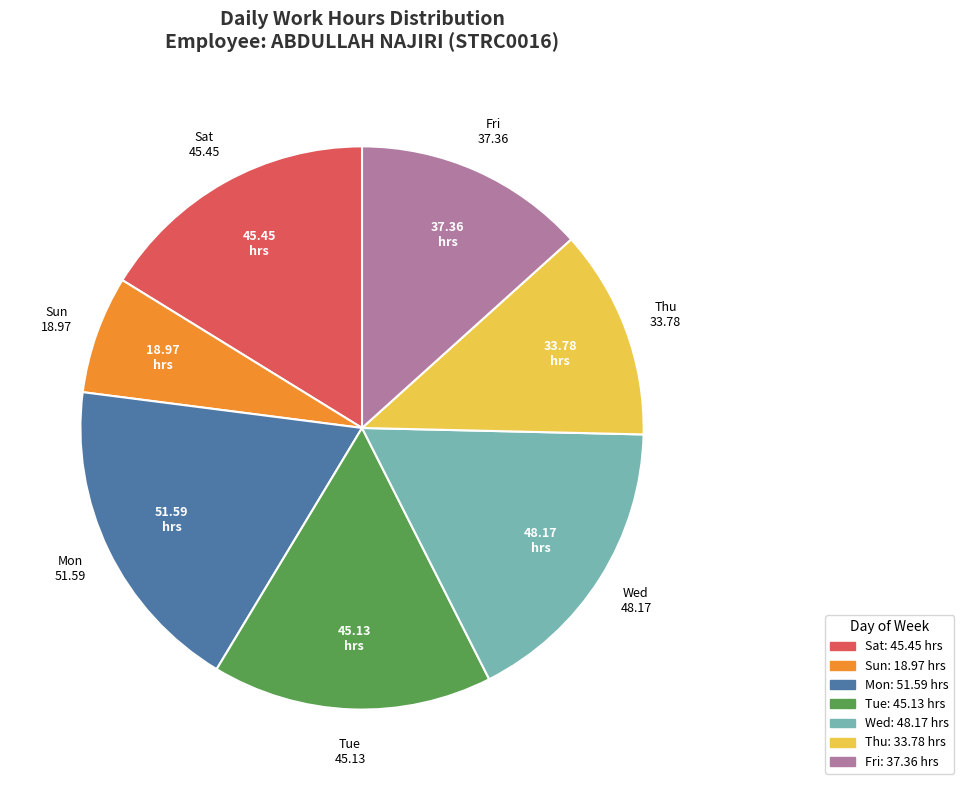

Count the number of slices in the pie.

7